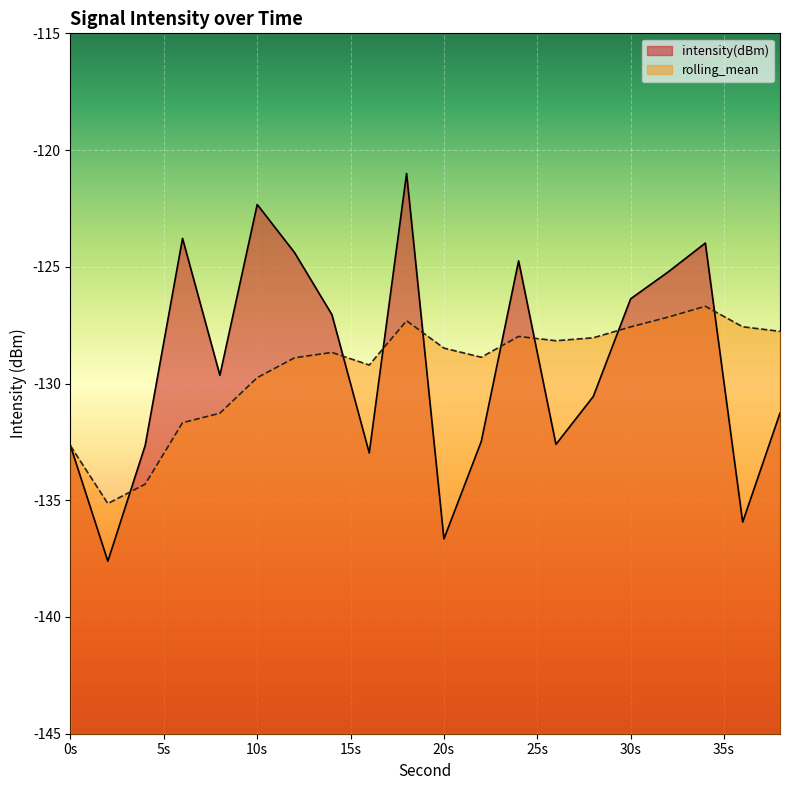

In intensity(dBm), how many points are higher than both neighbors (excluding endpoints)?

5